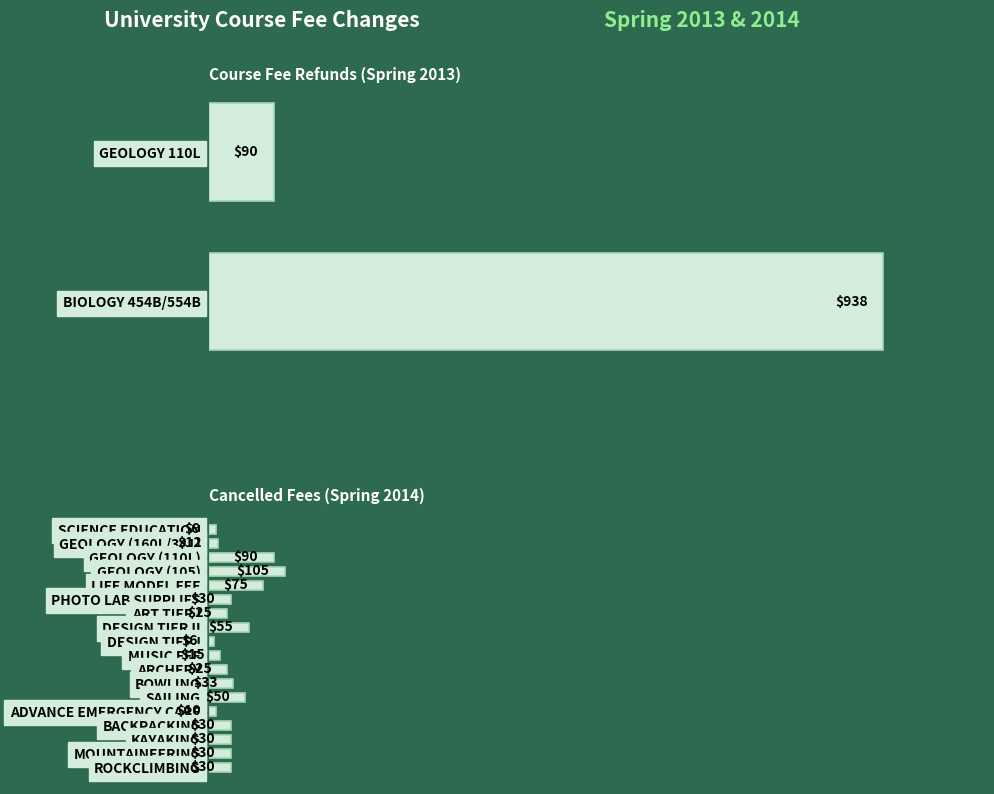

Does the chart contain stacked bars?

No